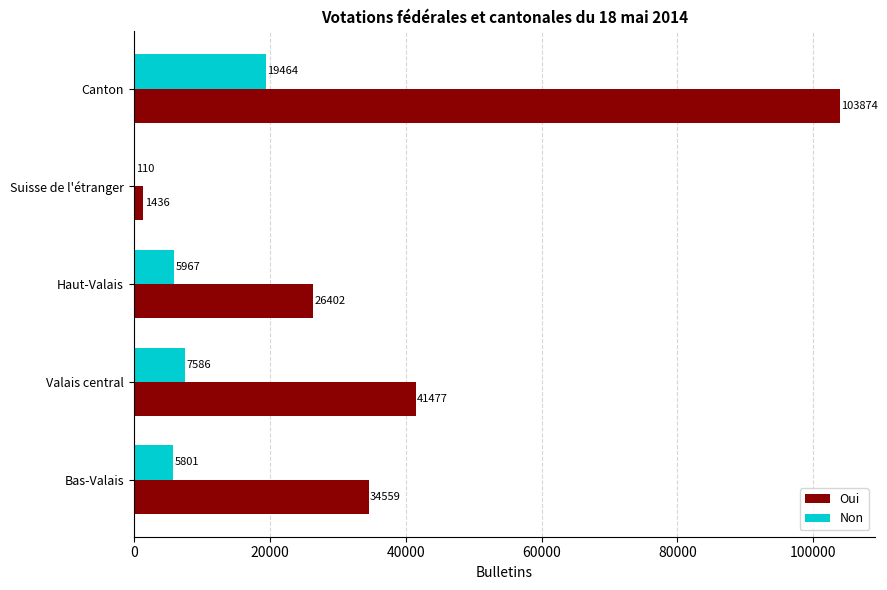

Which category has the highest value across all series?

Canton